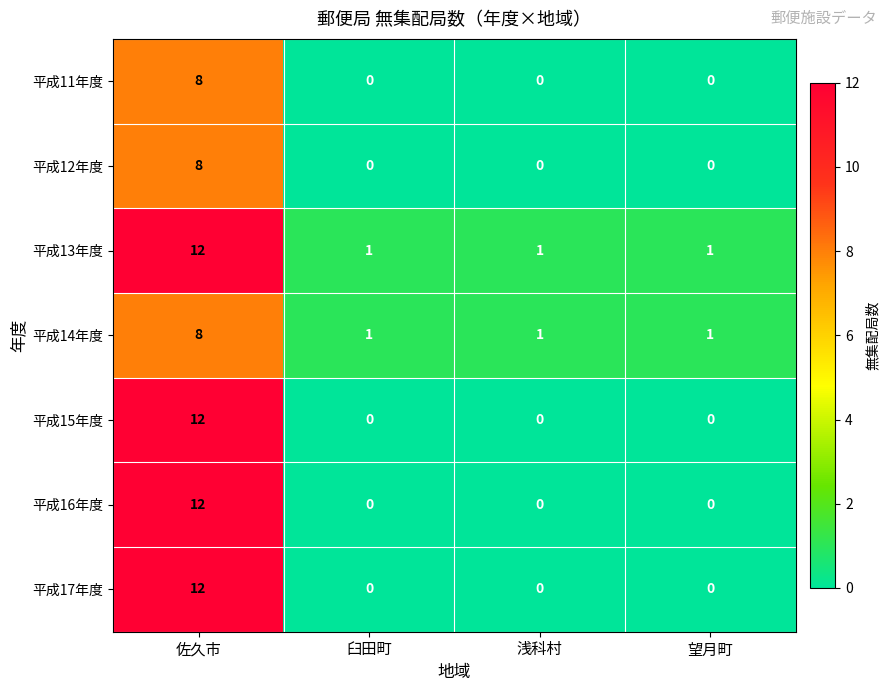

How many data points does each series have?

4